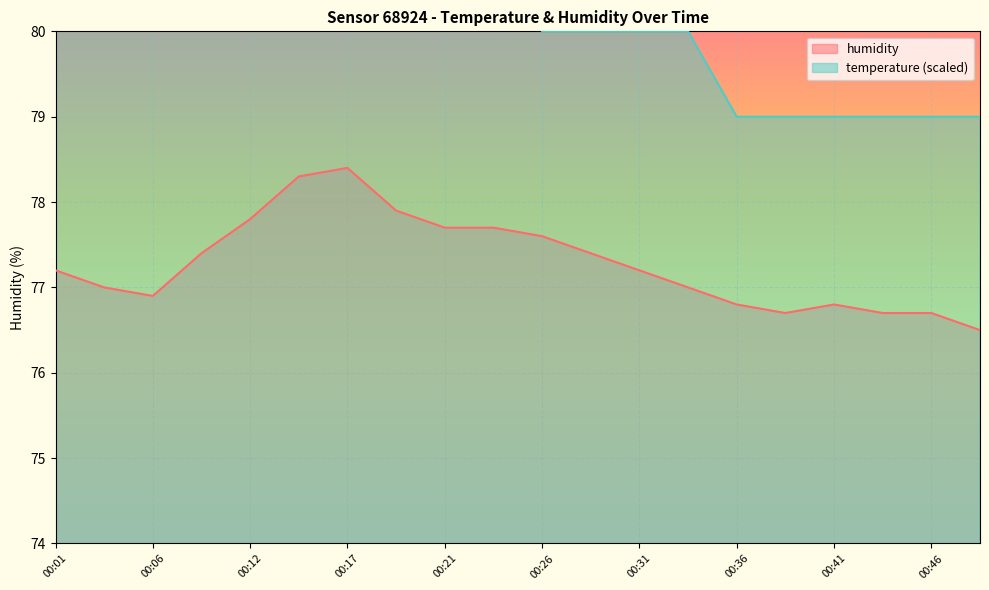

Which series has the largest total across all categories?

temperature